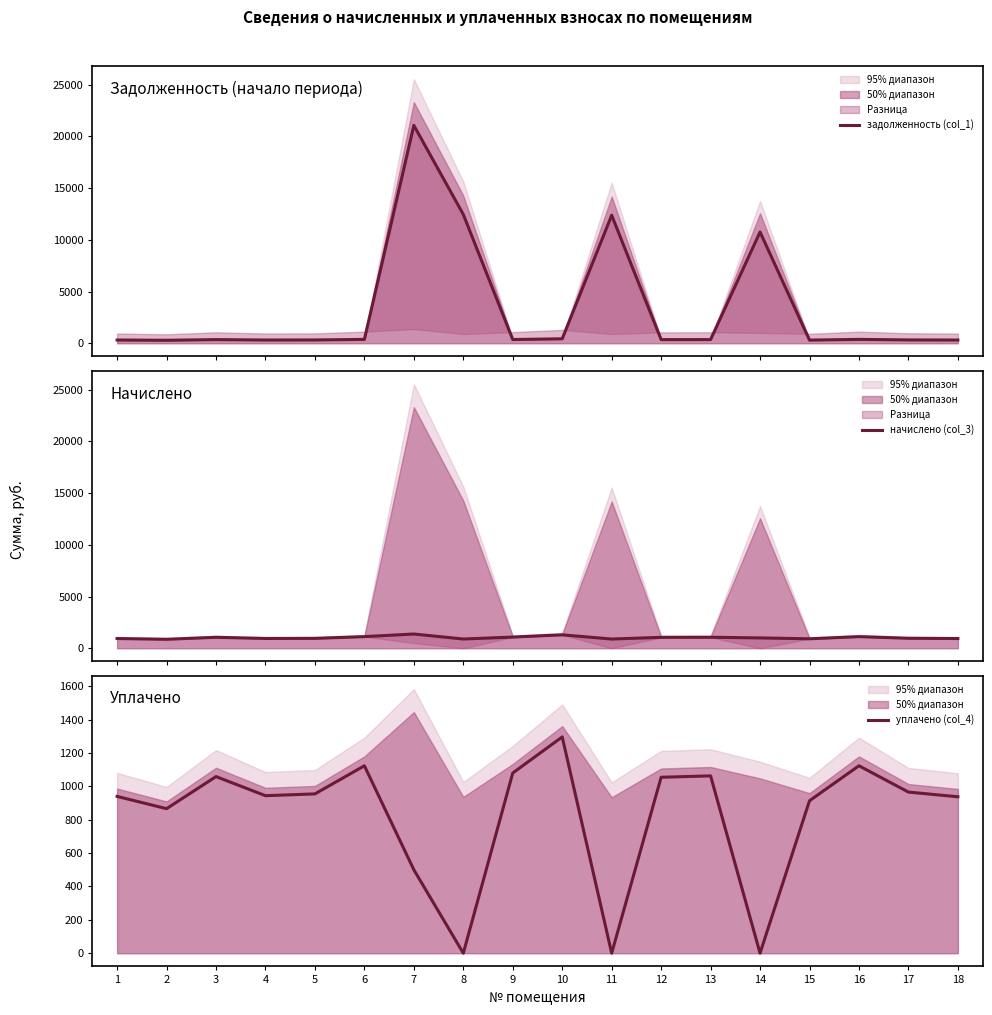

At which category does the chart reach its peak across all series?

7